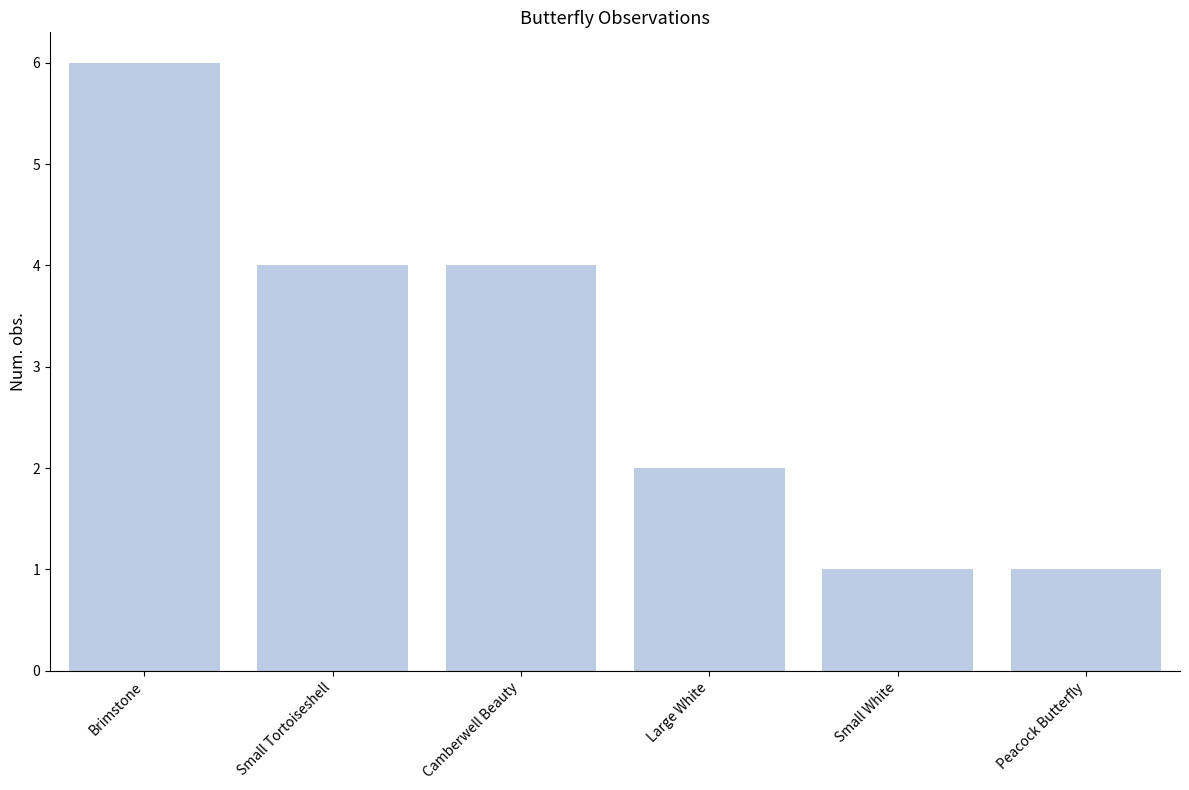

Is it true that the value at Camberwell Beauty is 4?

True